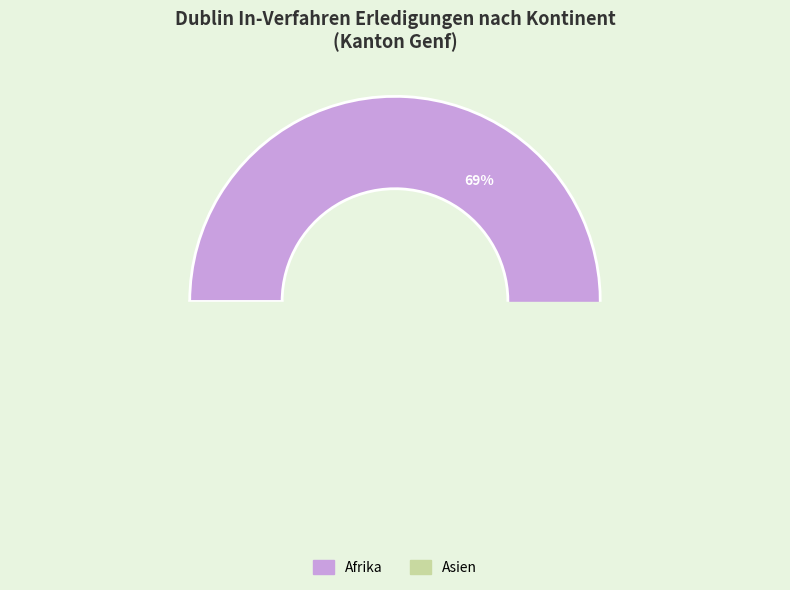

True or false: Ozeanien accounts for 0% of the total.

True